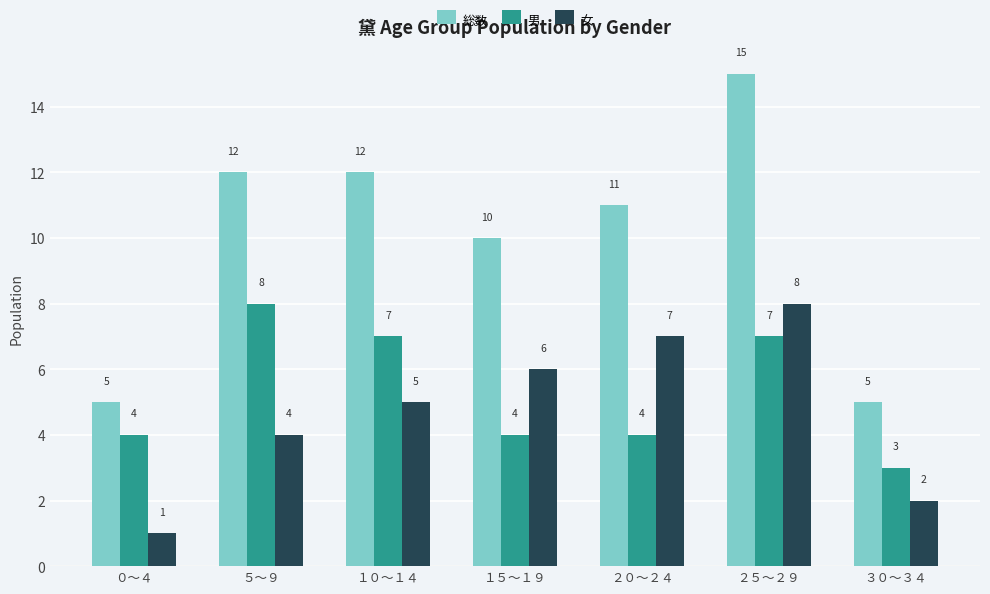

What is the smallest value displayed?

1